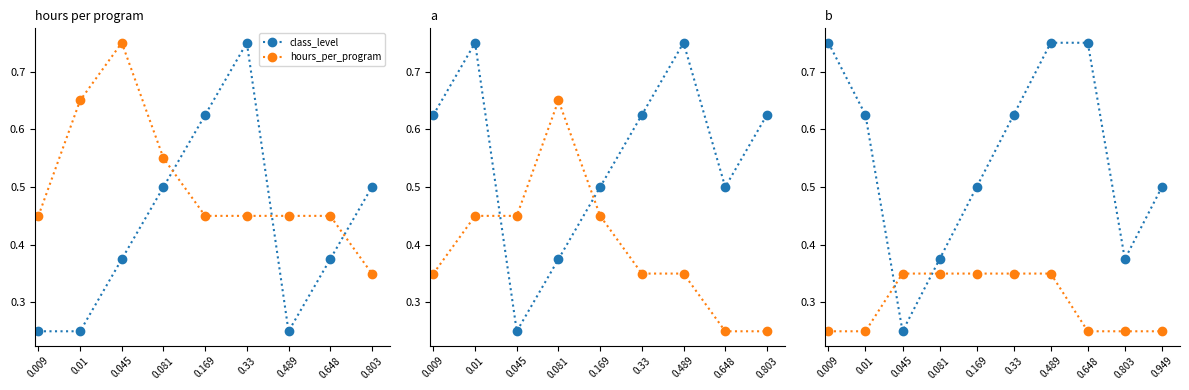

True or false: hours_per_program has more than 2 points higher than both neighbors.

False